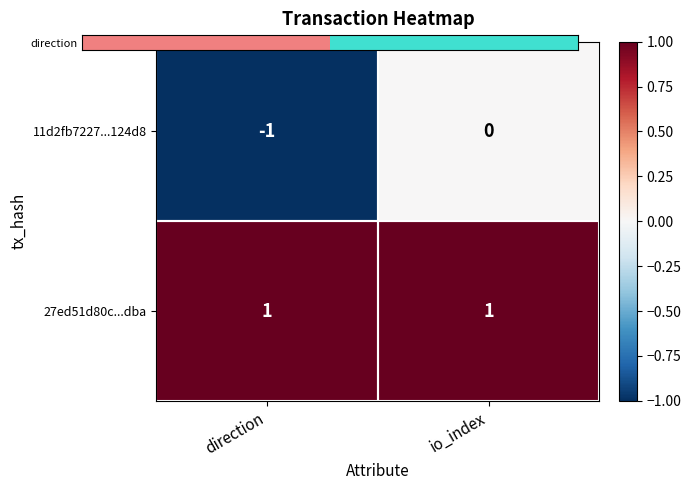

Which series has the largest total across all categories?

27ed51d80c...dba